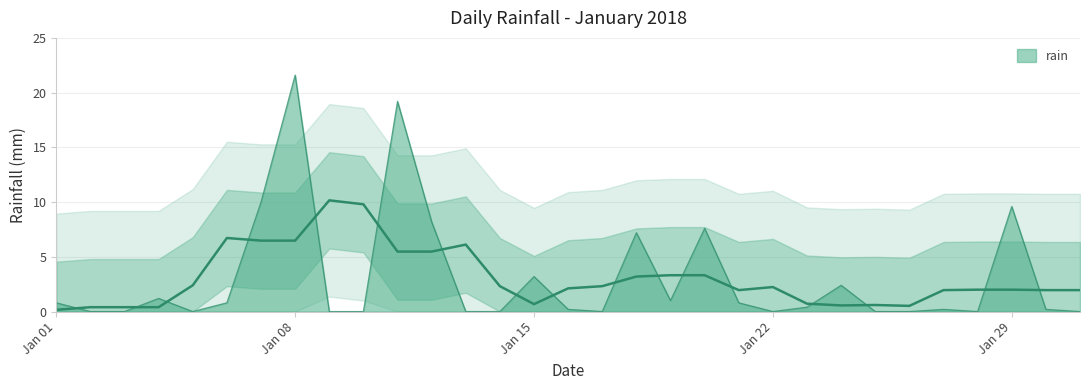

Reading left to right, extract all data points from this chart.

0.8	0.0	0.0	1.2	0.0	0.8	10.0	21.6	0.0	0.0	19.2	8.2	0.0	0.0	3.2	0.2	0.0	7.2	1.0	7.6	0.8	0.0	0.4	2.4	0.0	0.0	0.2	0.0	9.6	0.2	0.0